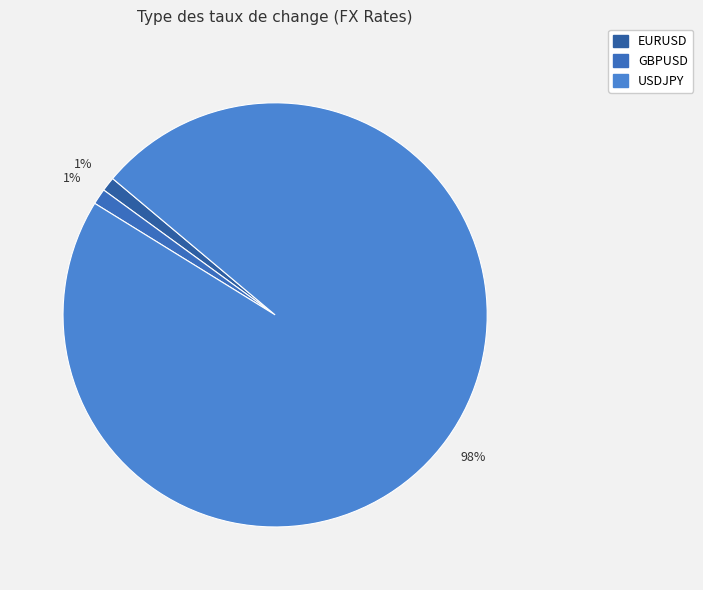

To the nearest percent, what portion does USDJPY represent?

98%